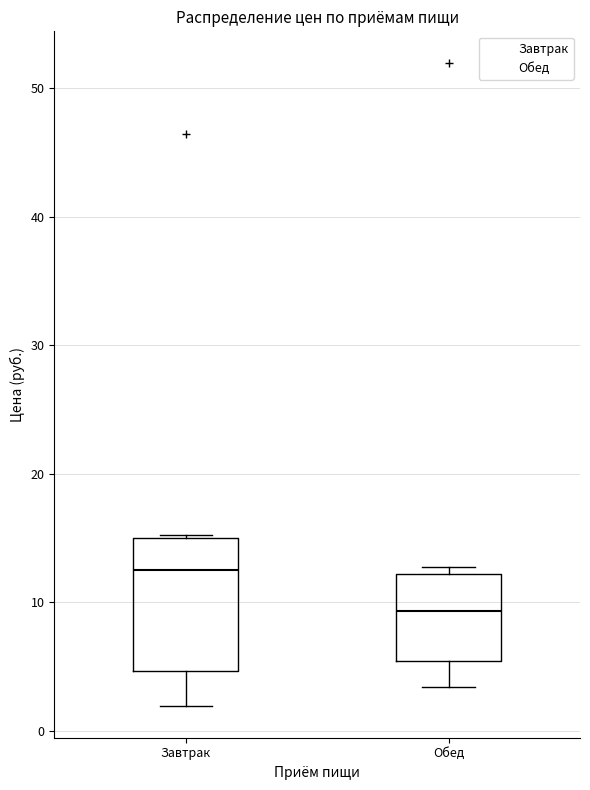

Where is the lower edge of the box for Завтрак on the y-axis? The values are not printed on the chart, so give them approximately, as read against the axis.

5